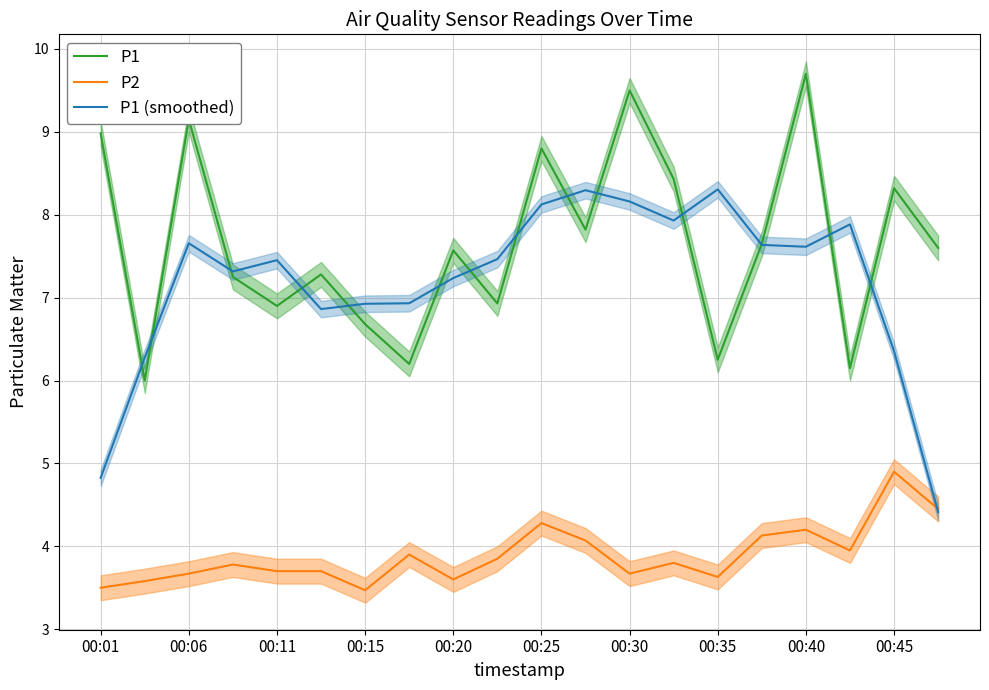

At which label does P2 reach its peak?

00:45